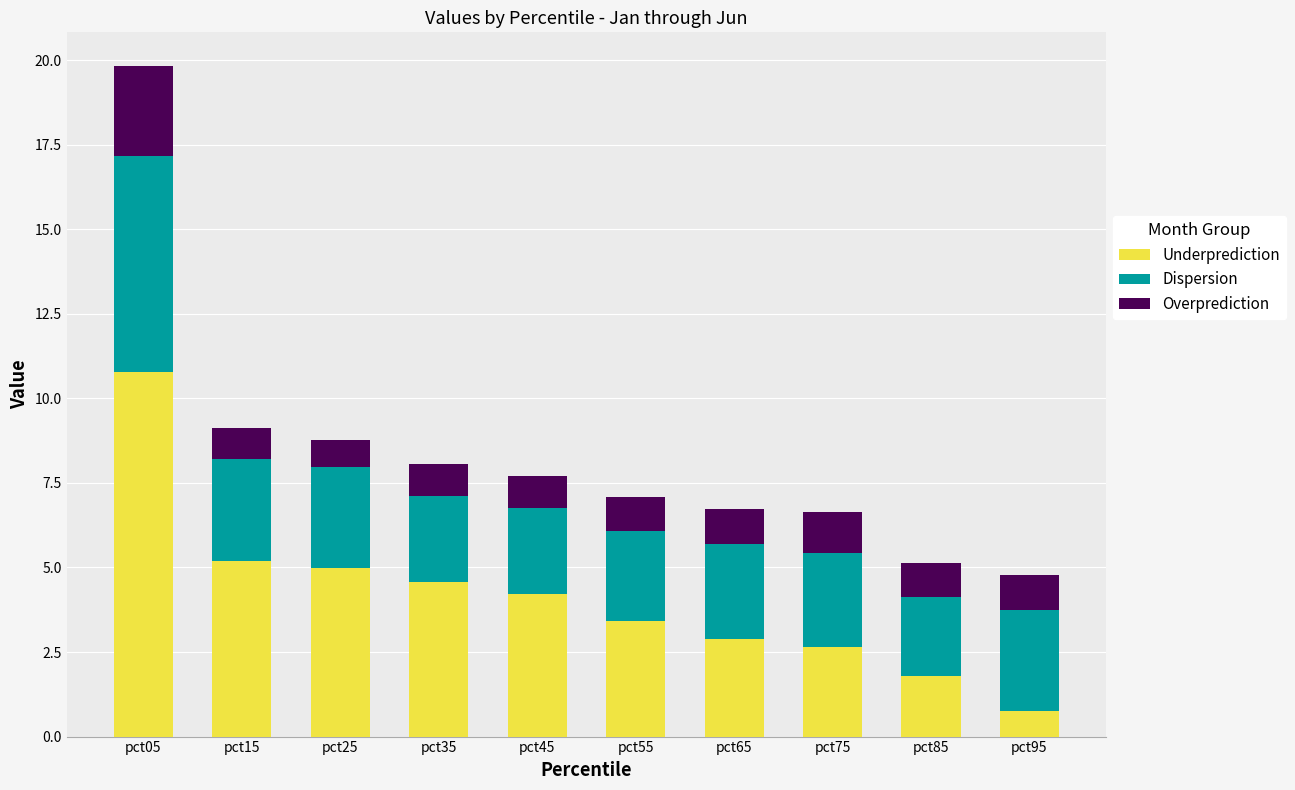

Which category has the lowest value in the Underprediction series?

pct95